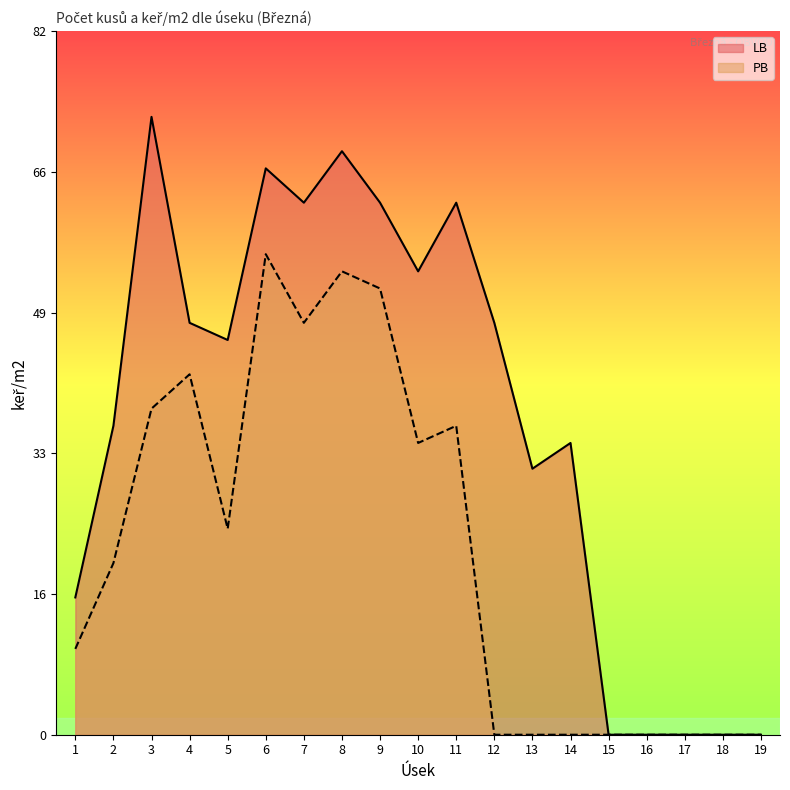

True or false: PB and LB cross at least once.

False